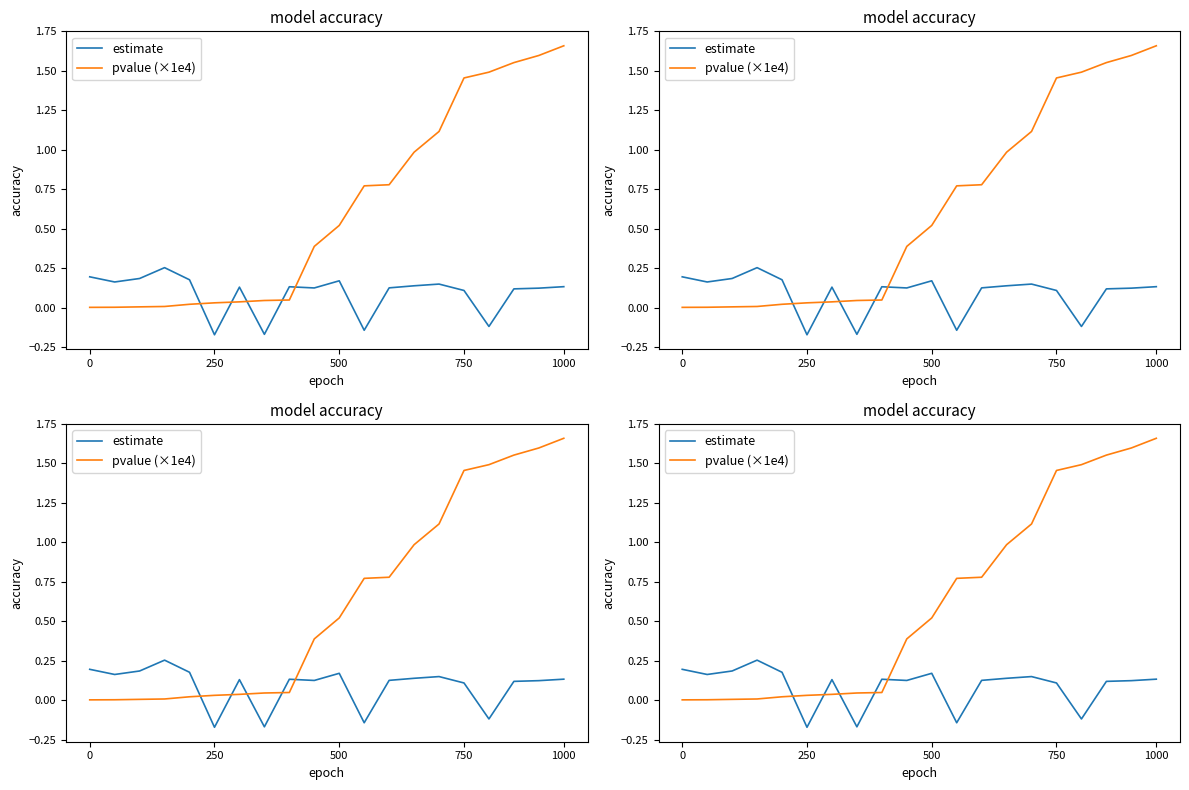

True or false: pvalue (×1e4) has a value of 0.0 at 250.

True